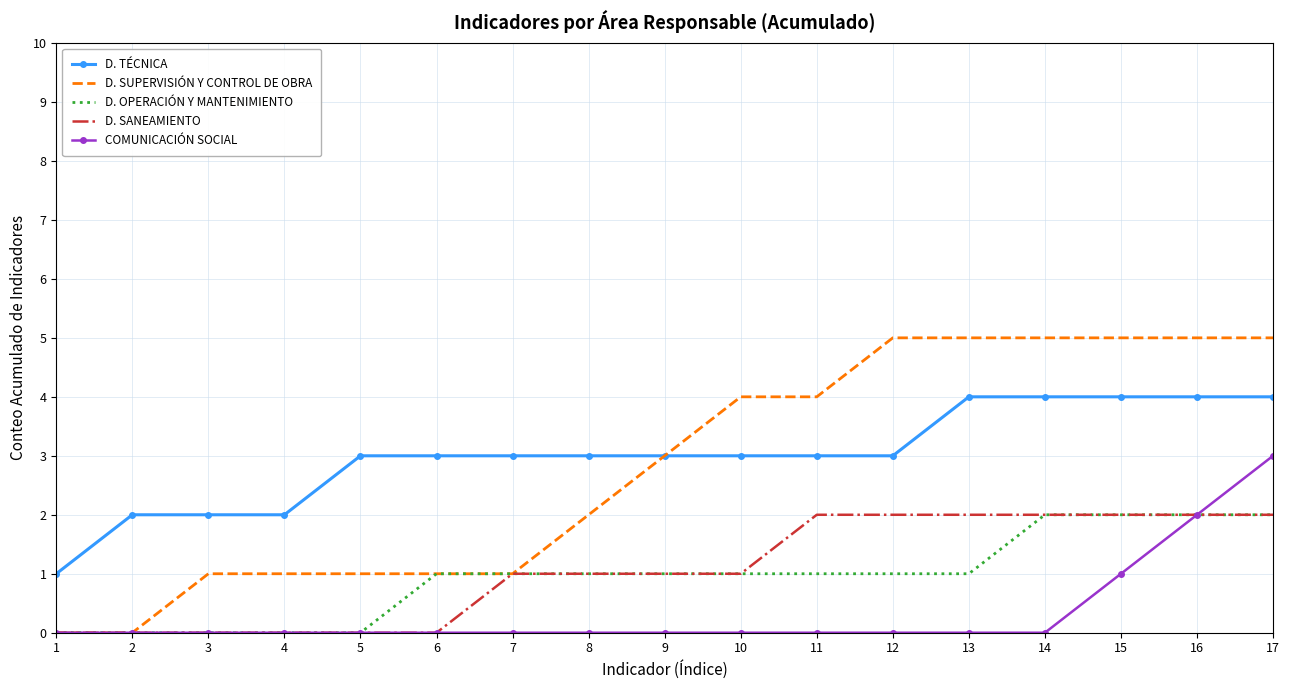

What is the maximum value shown in the chart?

5